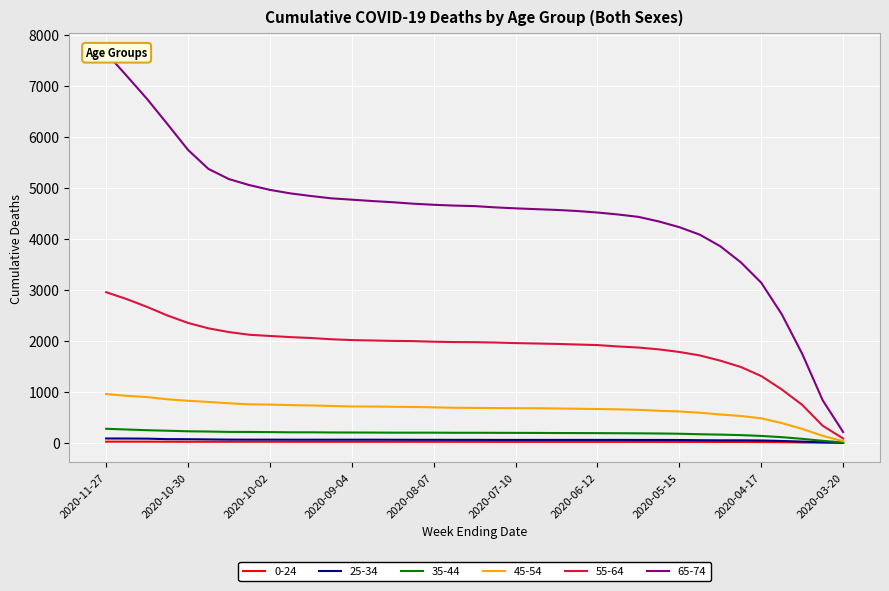

What is the sum of the 45-54 values at 2020-04-10 and 2020-09-18?

1120